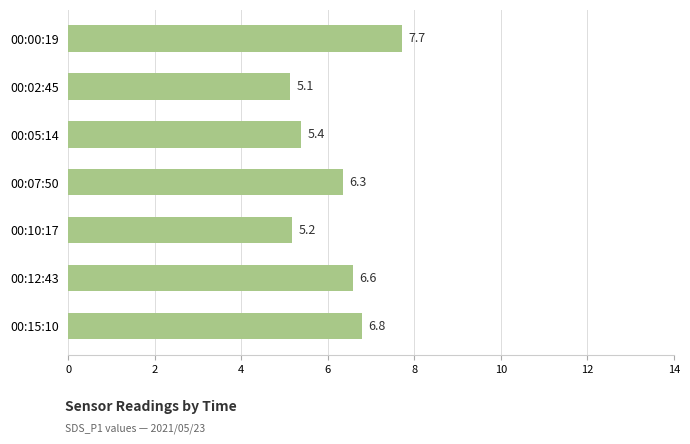

Rank the categories by value from lowest to highest.

00:02:45, 00:10:17, 00:05:14, 00:07:50, 00:12:43, 00:15:10, 00:00:19